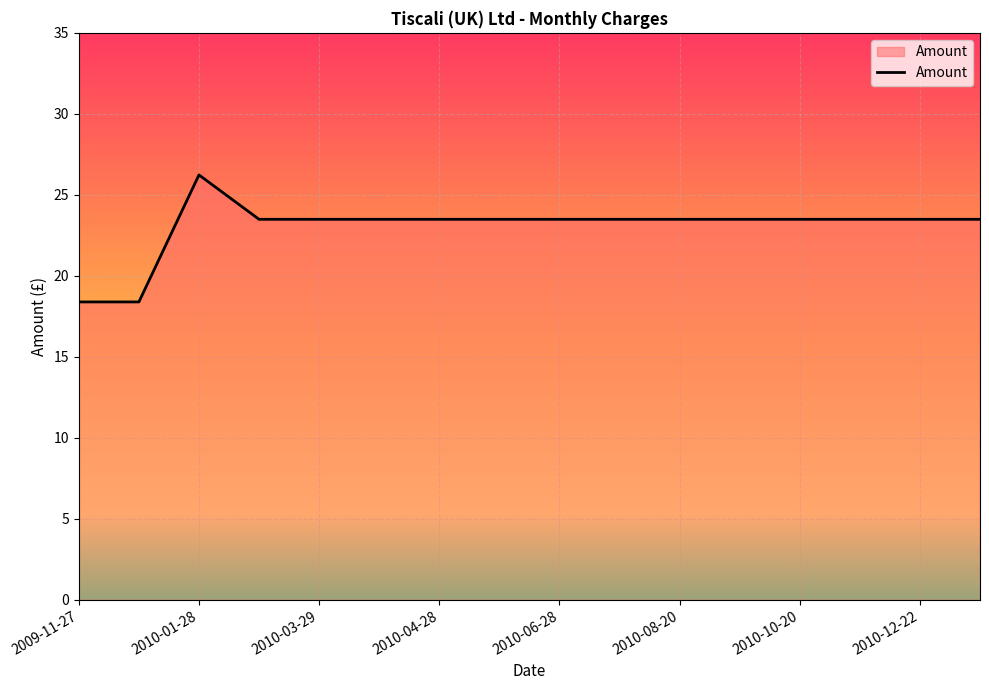

What is the maximum value shown in the chart?

26.2